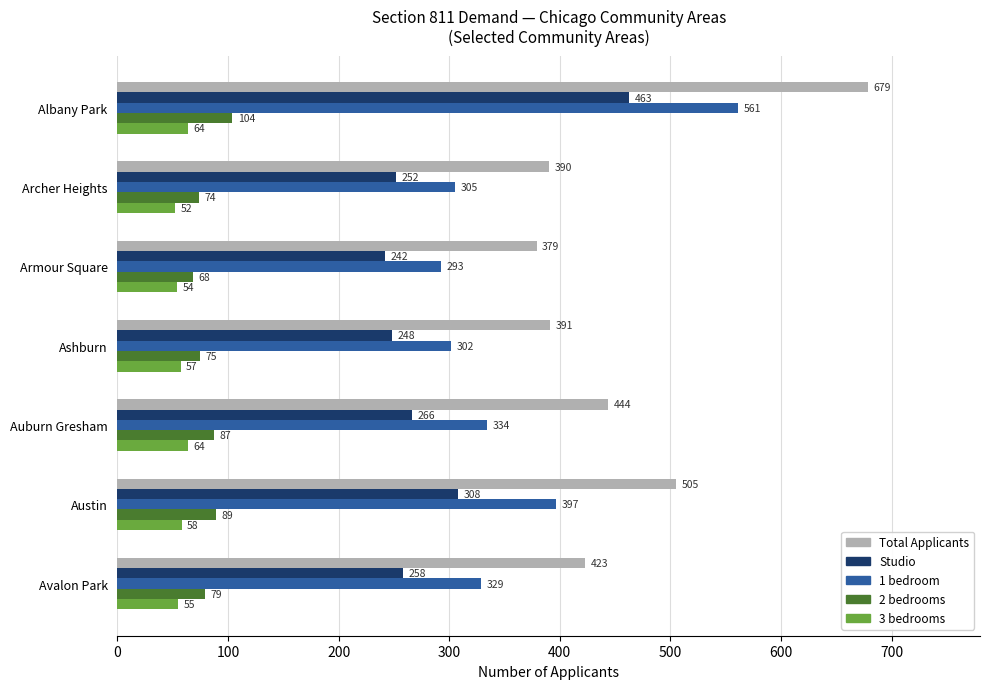

How many values in the 1 bedroom series are below 329?

3